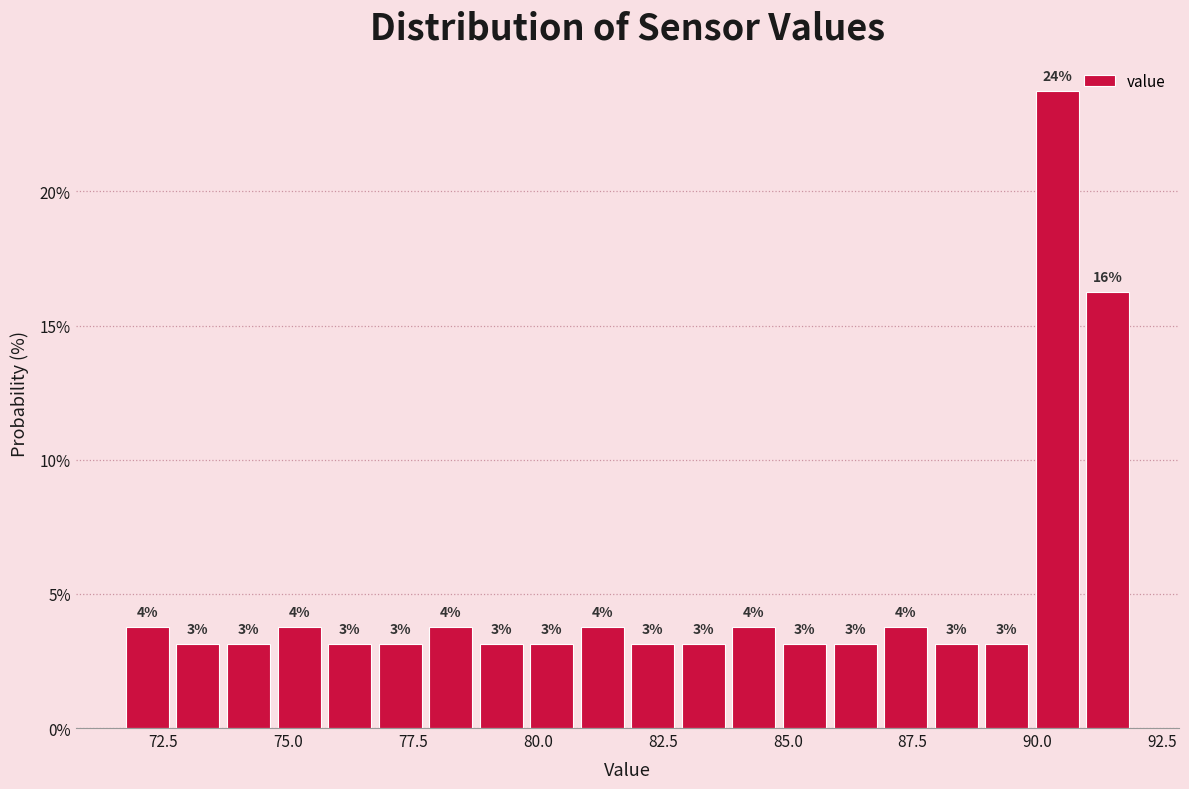

Read against the x-axis, roughly where is the centre of the tallest bar?

90.5